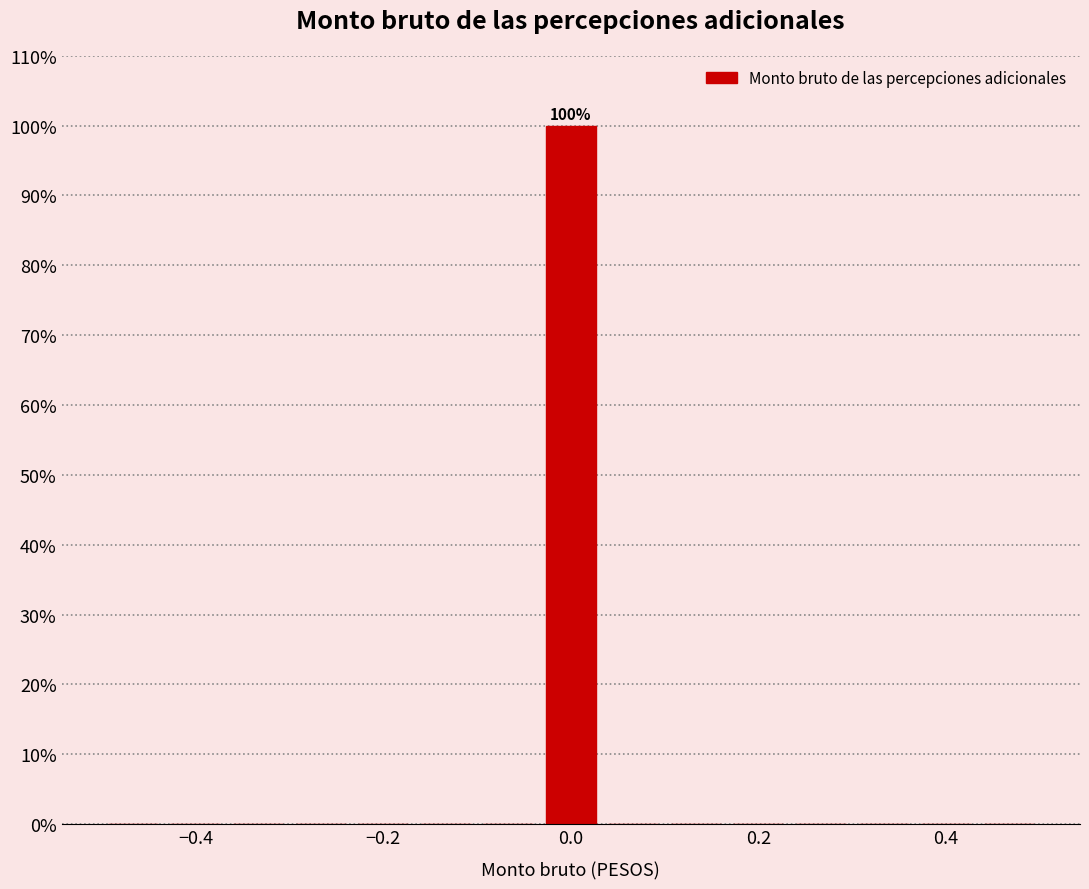

Read against the x-axis, roughly where is the centre of the tallest bar?

0.00